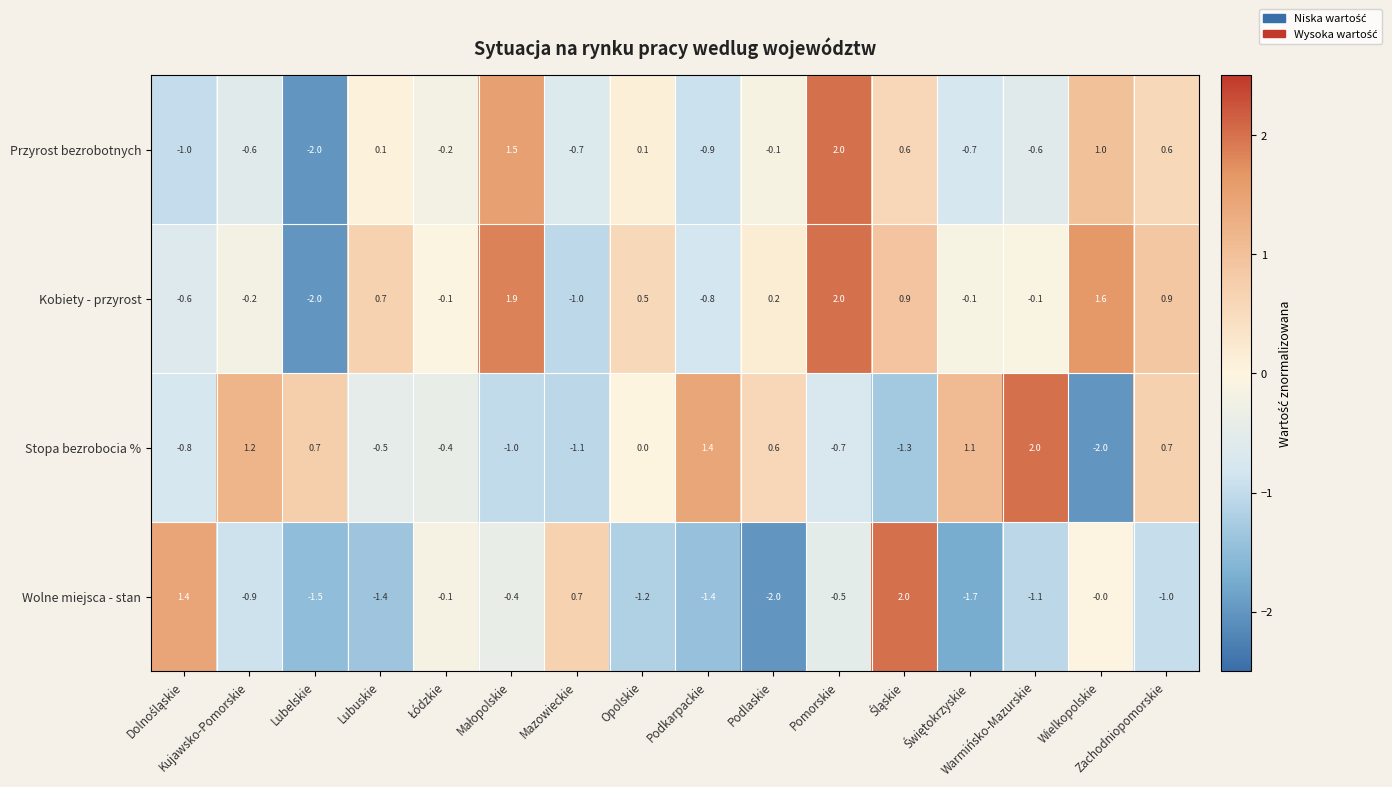

What is the difference between the maximum and minimum values in the Wolne miejsca - stan series?

4.0